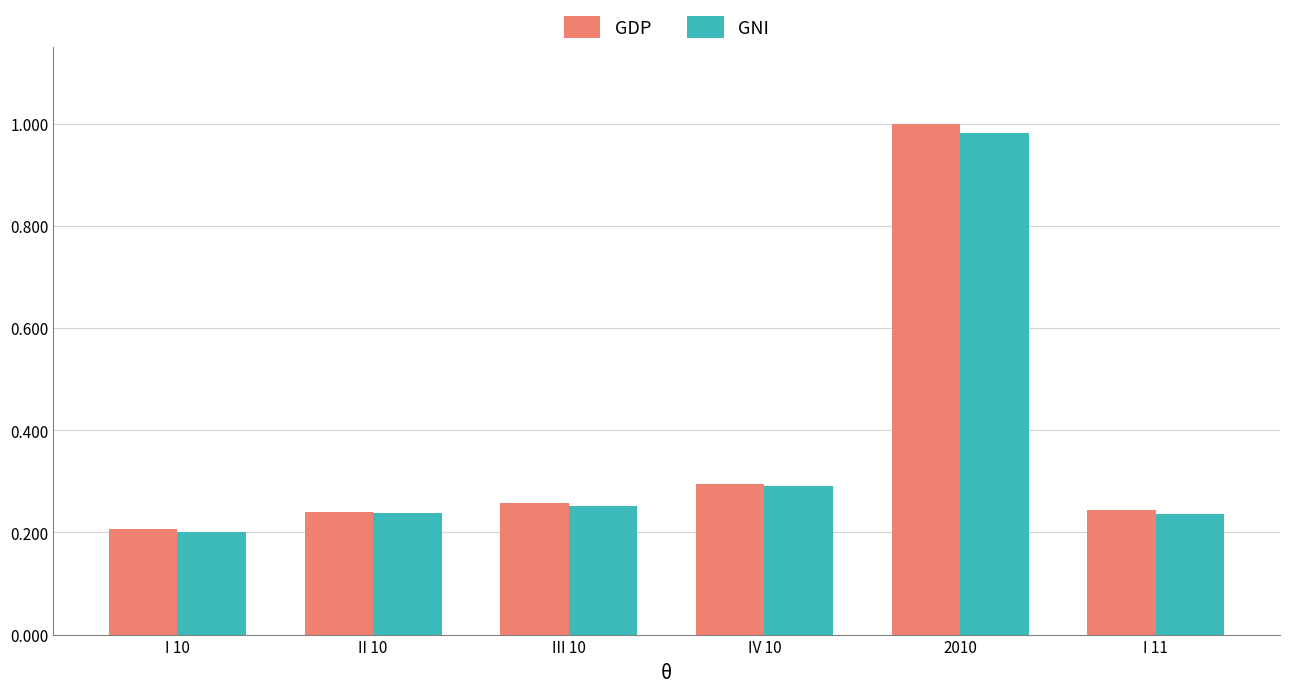

At which label does GDP reach its peak?

2010